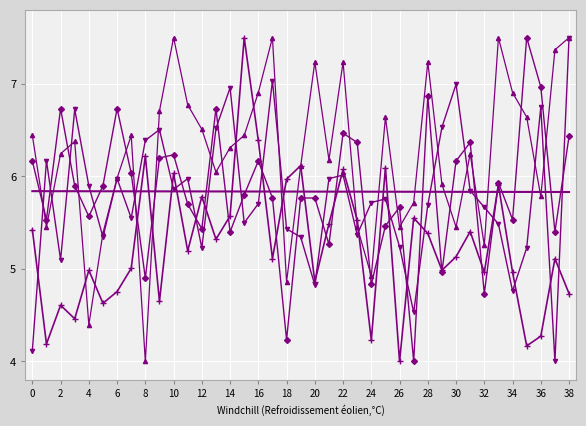

What is the smallest value displayed?

4.0